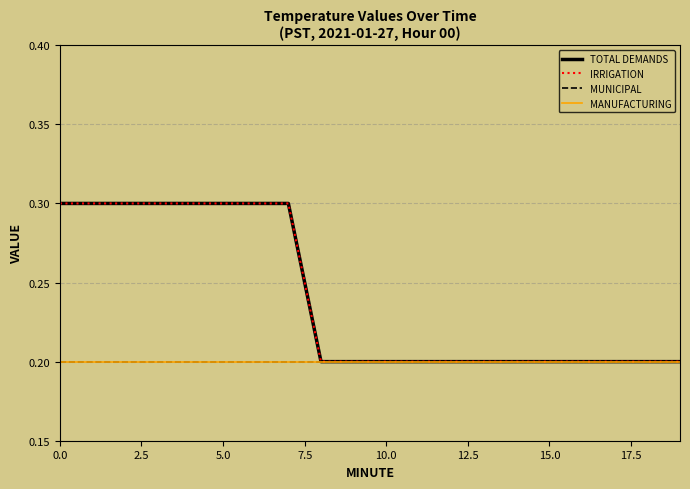

Does the chart display data point markers on the line(s)?

No